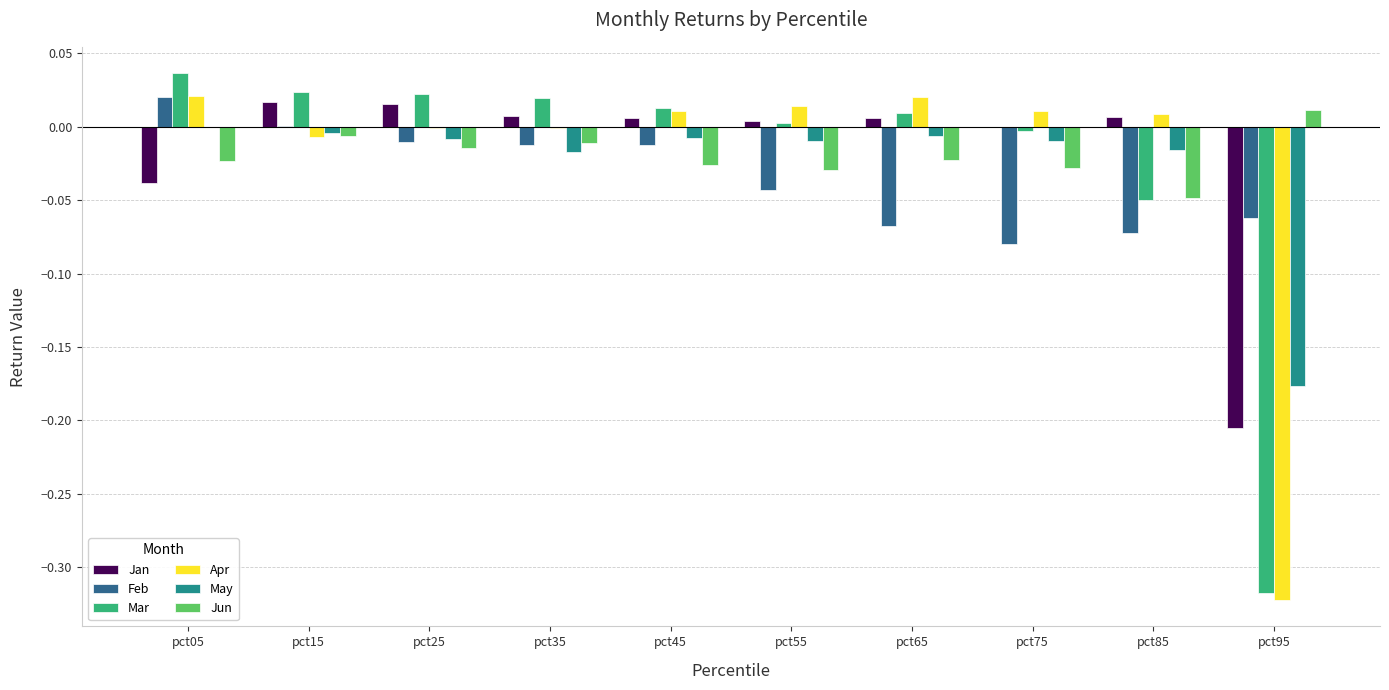

How many positive values does the Jun series have?

1